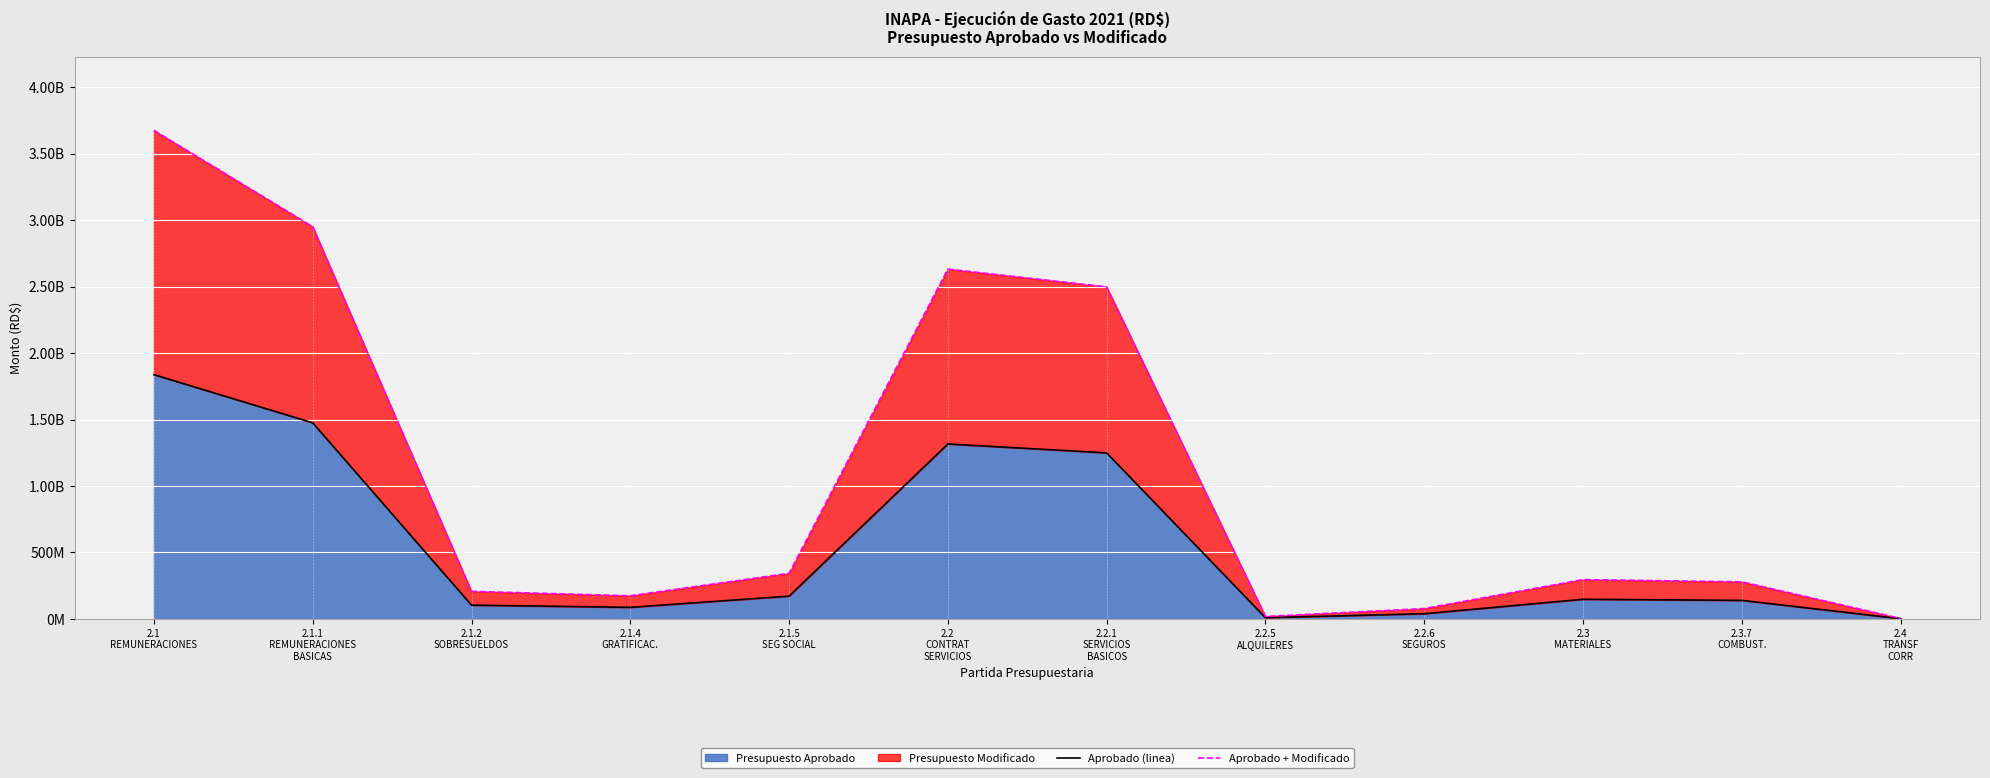

How many lines are shown in the chart?

2